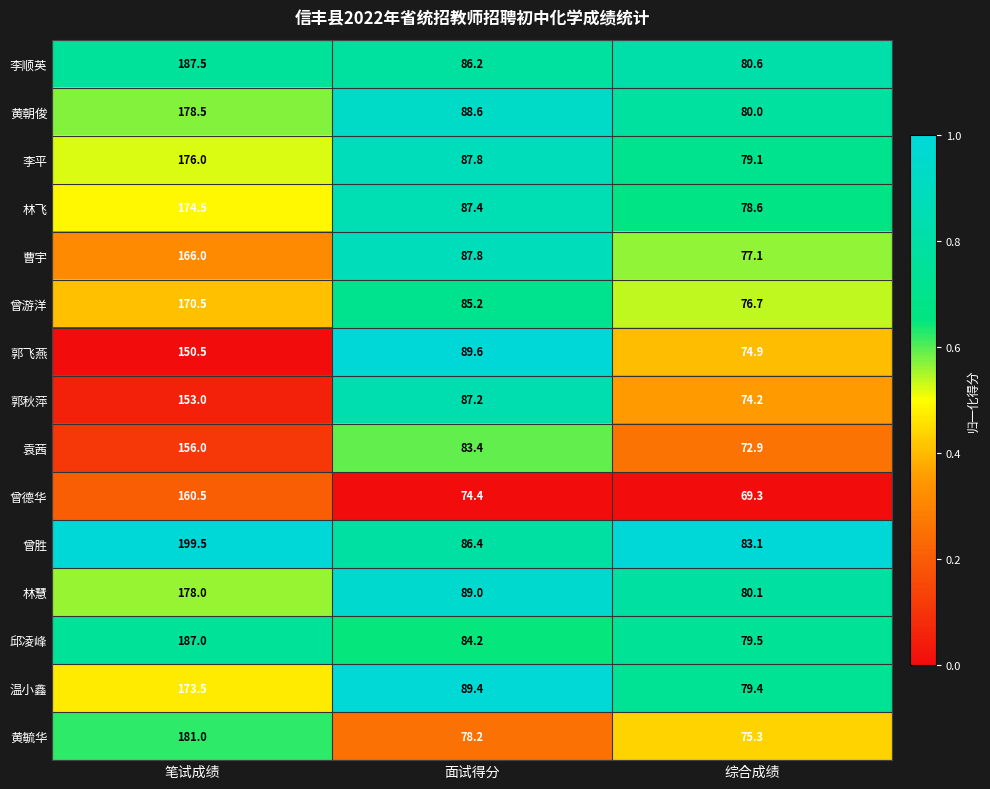

Which series has the largest range (max minus min)?

曾胜